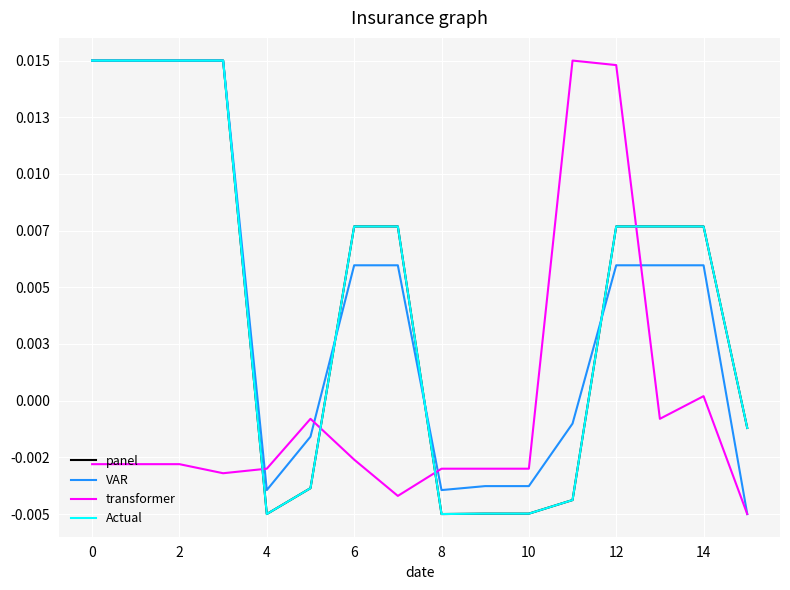

Is this an area chart (filled region under the line)?

No